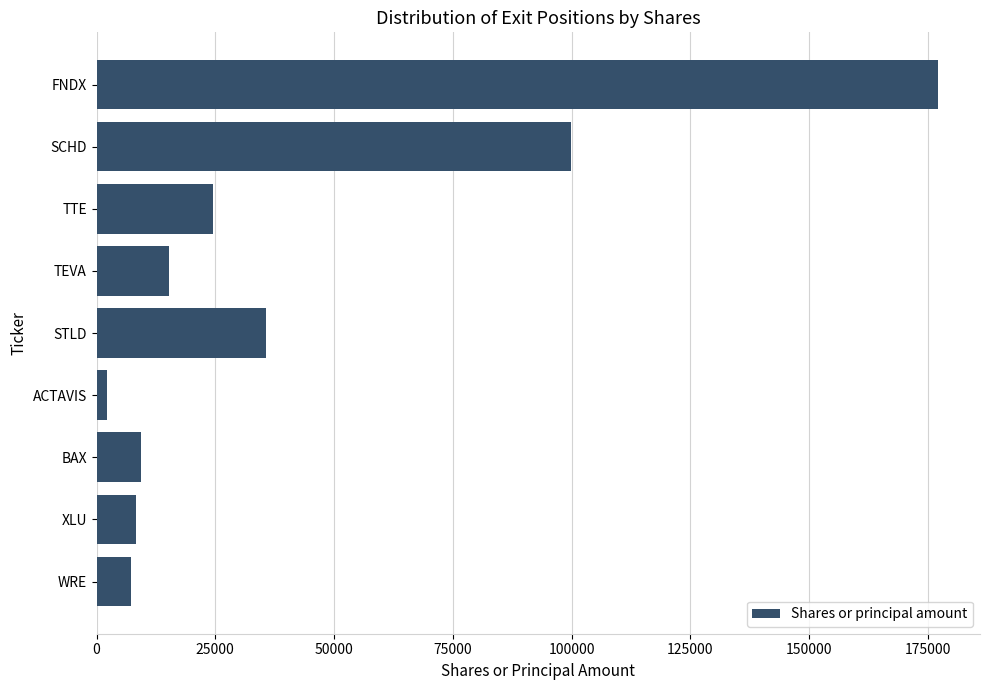

What is the sum of all values?

379645